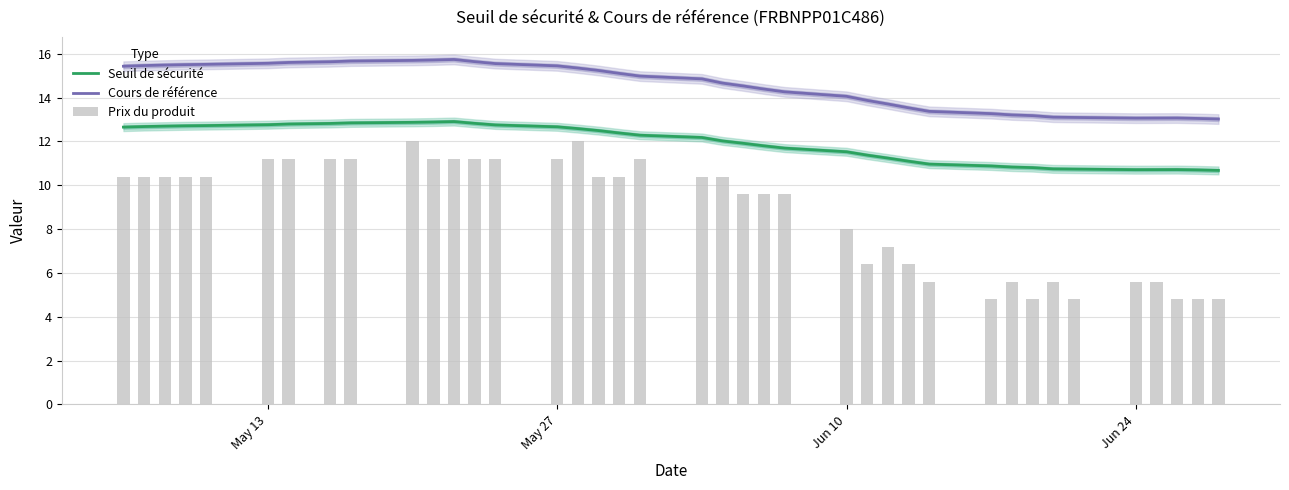

How many categories are shown in the chart?

39